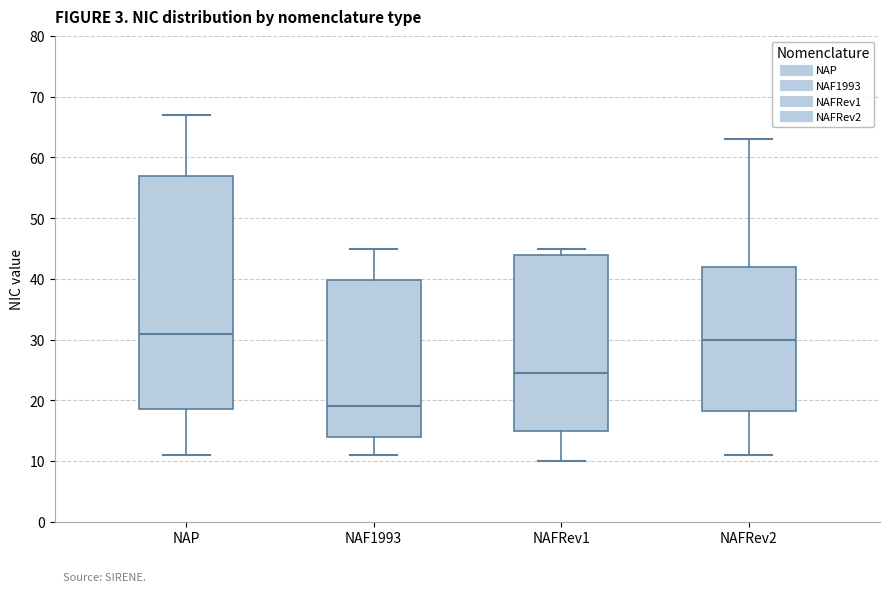

Comparing the boxes themselves (not the whiskers), which one is the tallest?

NAP